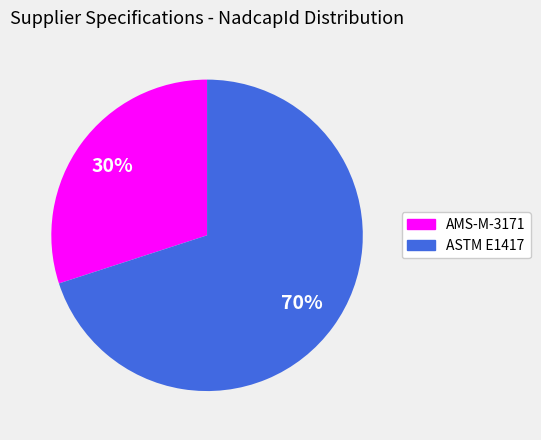

How many slices are in this pie chart?

2